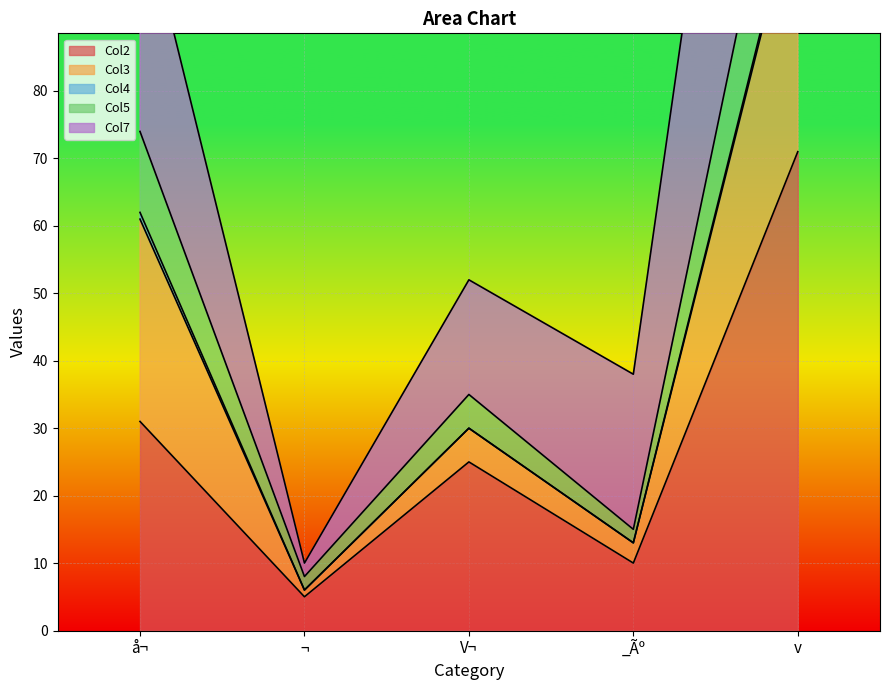

At which category is the sum across all series the highest?

v